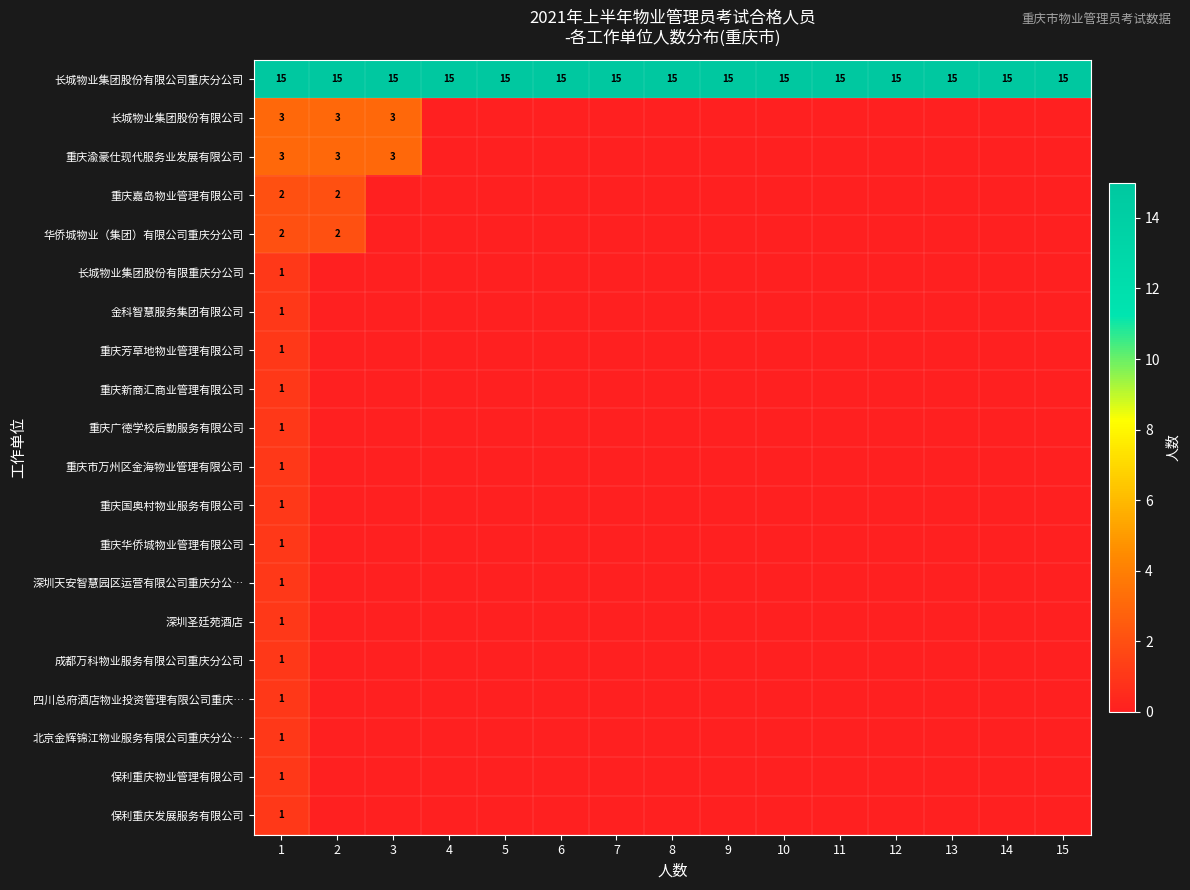

True or false: 重庆广德学校后勤服务有限公司 has a value of 1 at 1.

True